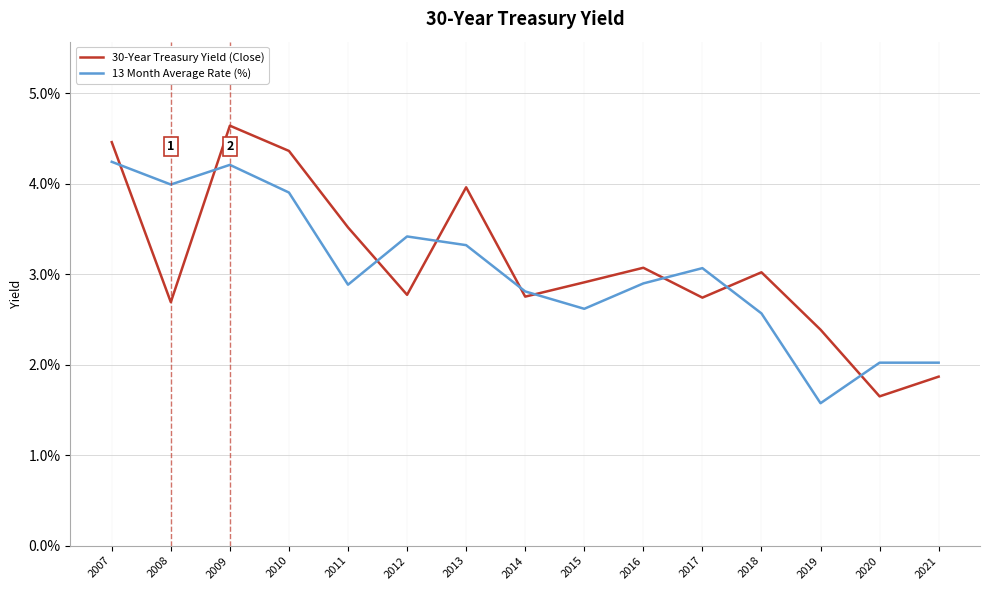

Where does the 30-Year Treasury Yield (Close) series first go above 2?

2007